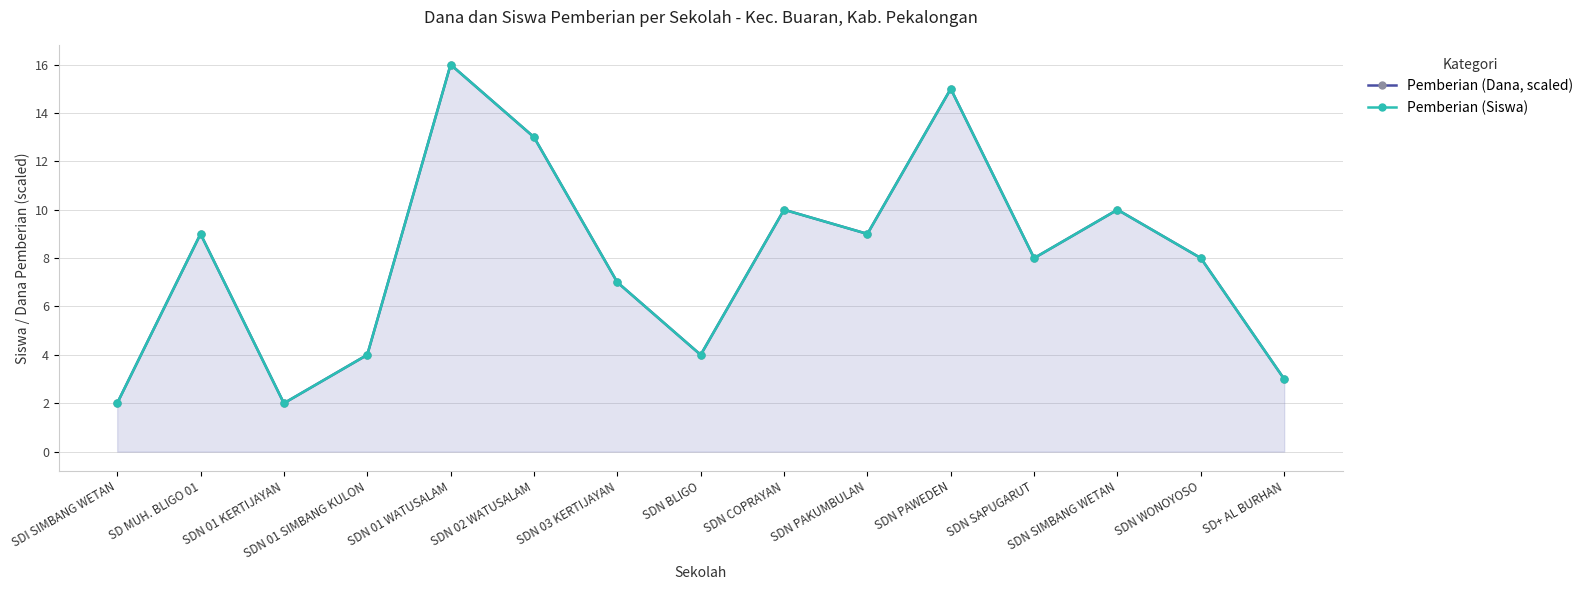

What is the average value of the Pemberian (Siswa) series?

8